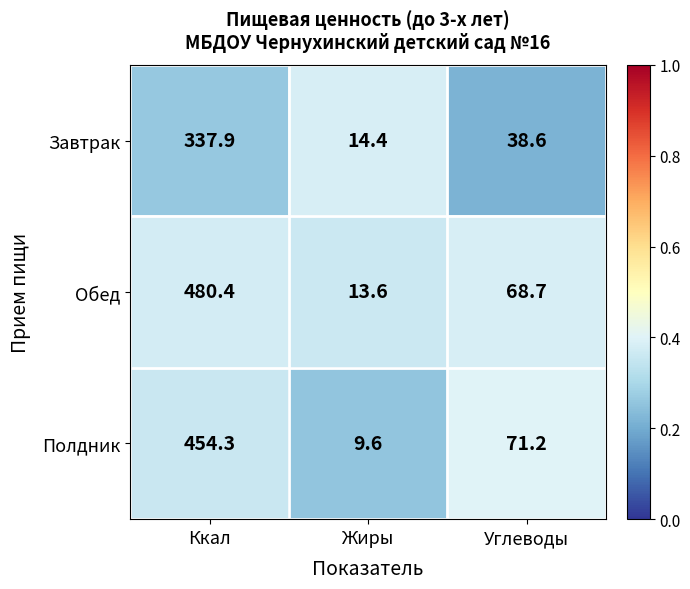

List the series in order of their overall mean, highest first.

Обед, Полдник, Завтрак